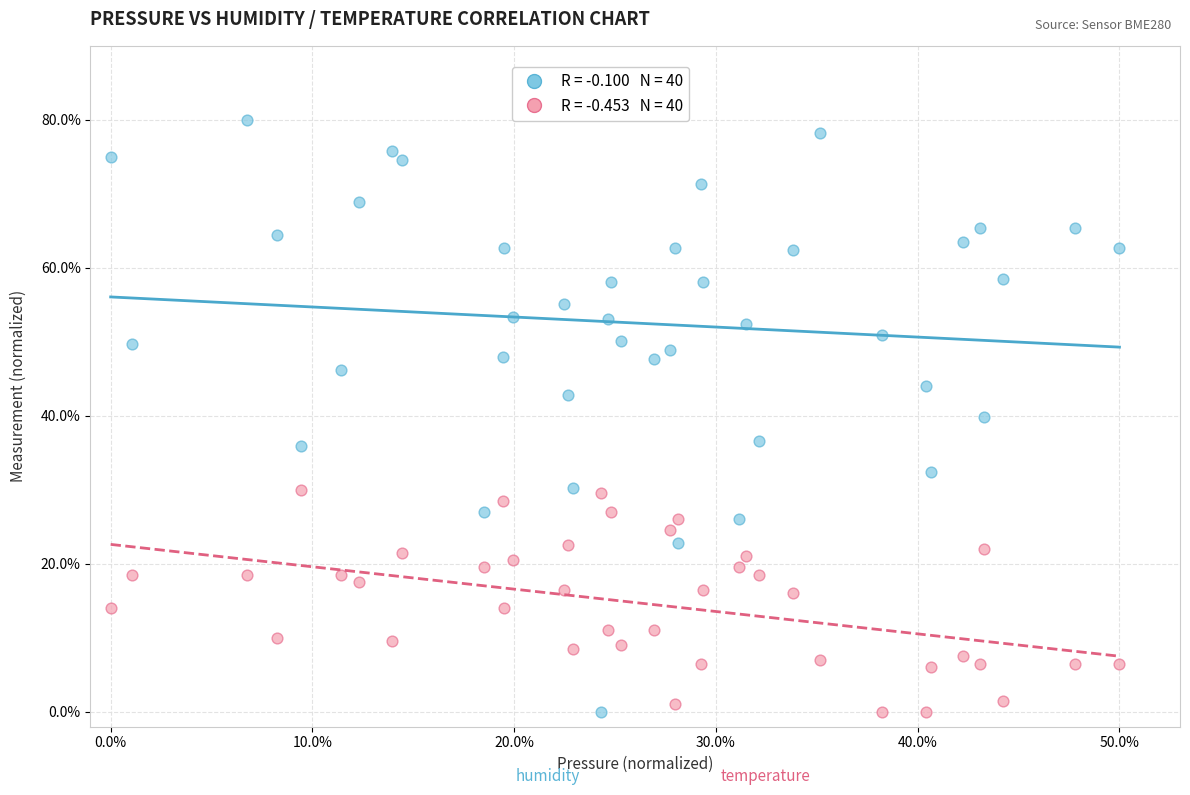

Across all data points, what is the range of Y values (max minus min)?

80.0